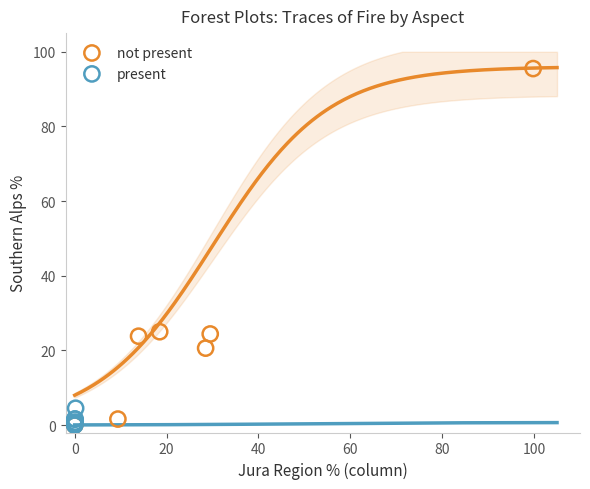

Which series has the largest Y range (max minus min)?

not present